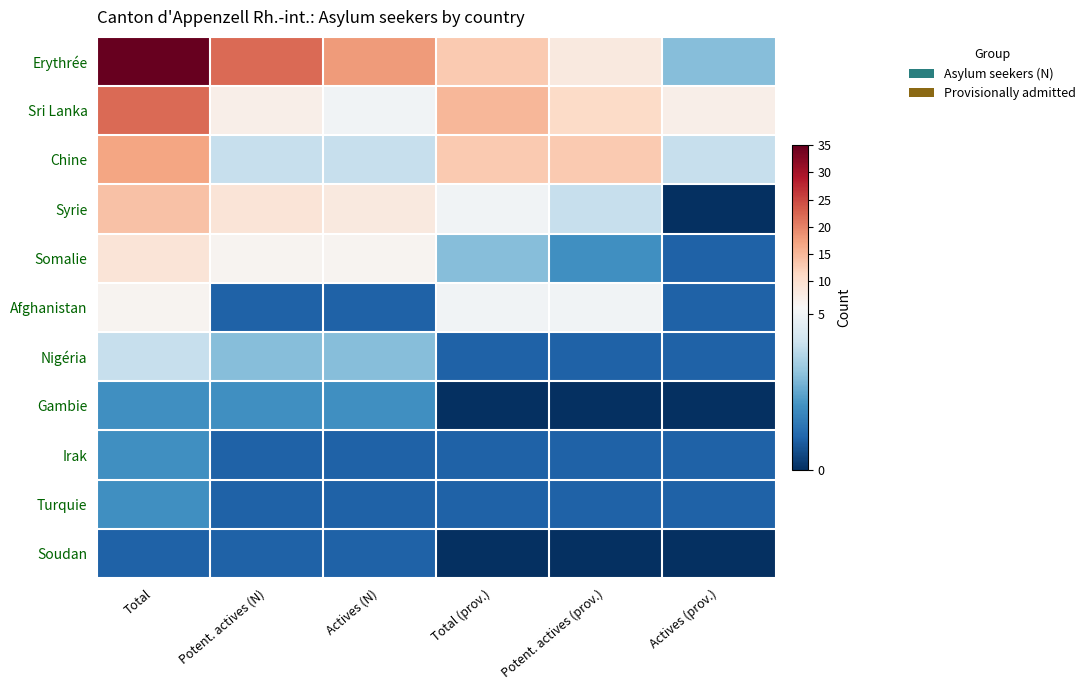

Reading left to right, list all the values displayed in this chart.

Erythrée: Total=35	Potent. actives (N)=22	Actives (N)=18	Total (prov.)=13	Potent. actives (prov.)=8	Actives (prov.)=3
Sri Lanka: Total=22	Potent. actives (N)=7	Actives (N)=5	Total (prov.)=15	Potent. actives (prov.)=11	Actives (prov.)=7
Chine: Total=17	Potent. actives (N)=4	Actives (N)=4	Total (prov.)=13	Potent. actives (prov.)=13	Actives (prov.)=4
Syrie: Total=14	Potent. actives (N)=9	Actives (N)=8	Total (prov.)=5	Potent. actives (prov.)=4	Actives (prov.)=0
Somalie: Total=9	Potent. actives (N)=6	Actives (N)=6	Total (prov.)=3	Potent. actives (prov.)=2	Actives (prov.)=1
Afghanistan: Total=6	Potent. actives (N)=1	Actives (N)=1	Total (prov.)=5	Potent. actives (prov.)=5	Actives (prov.)=1
Nigéria: Total=4	Potent. actives (N)=3	Actives (N)=3	Total (prov.)=1	Potent. actives (prov.)=1	Actives (prov.)=1
Gambie: Total=2	Potent. actives (N)=2	Actives (N)=2	Total (prov.)=0	Potent. actives (prov.)=0	Actives (prov.)=0
Irak: Total=2	Potent. actives (N)=1	Actives (N)=1	Total (prov.)=1	Potent. actives (prov.)=1	Actives (prov.)=1
Turquie: Total=2	Potent. actives (N)=1	Actives (N)=1	Total (prov.)=1	Potent. actives (prov.)=1	Actives (prov.)=1
Soudan: Total=1	Potent. actives (N)=1	Actives (N)=1	Total (prov.)=0	Potent. actives (prov.)=0	Actives (prov.)=0